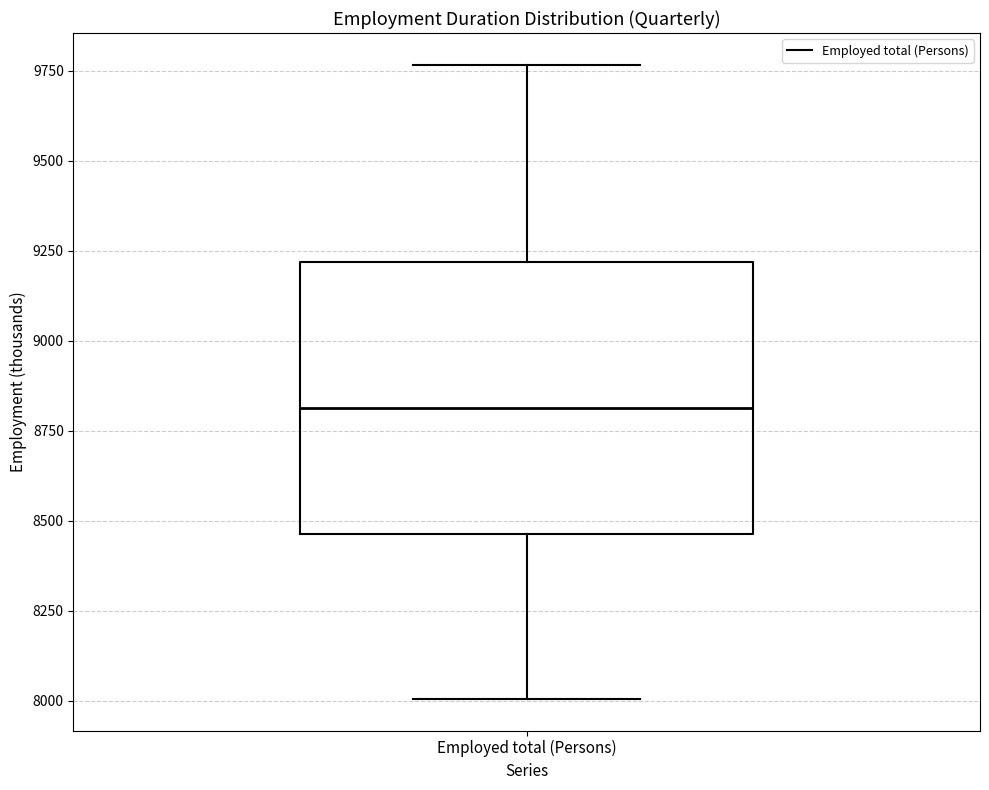

Where is the lower edge of the box for Employed total (Persons) on the y-axis? The values are not printed on the chart, so give them approximately, as read against the axis.

8450